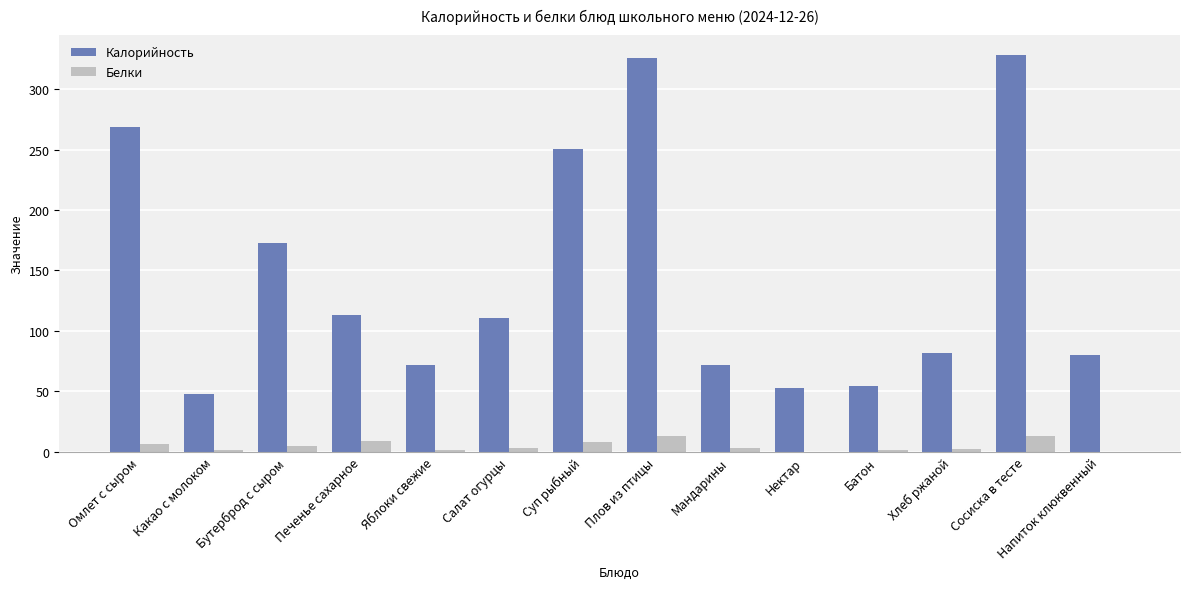

What is the greatest value displayed?

328.3